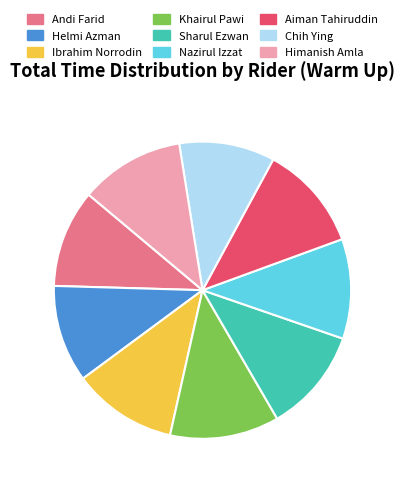

What is the ratio of the value at Khairul Pawi to the value at Chih Ying?

1.1